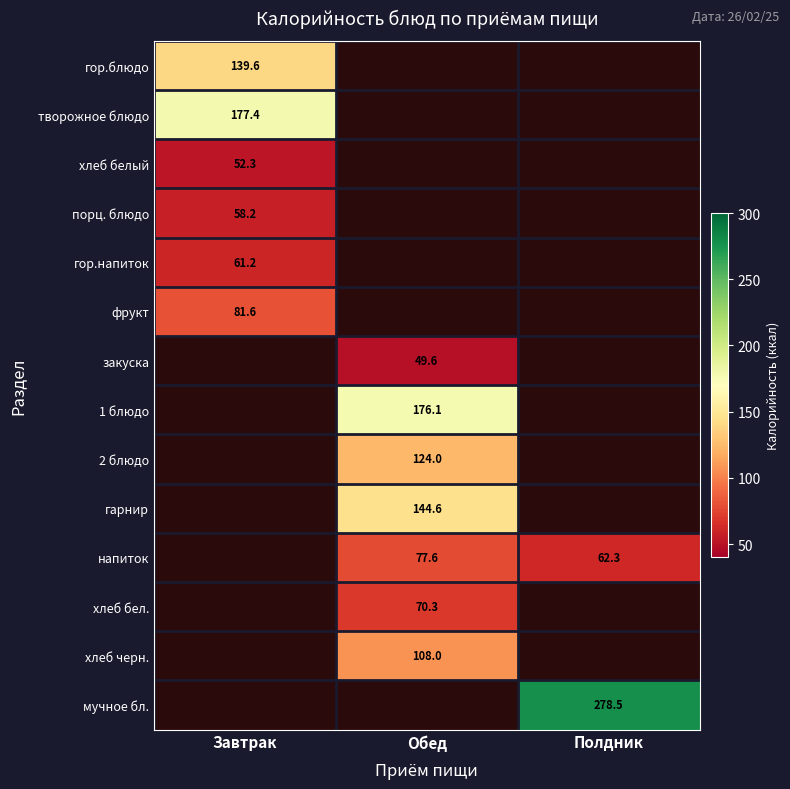

What is the greatest value displayed?

278.5